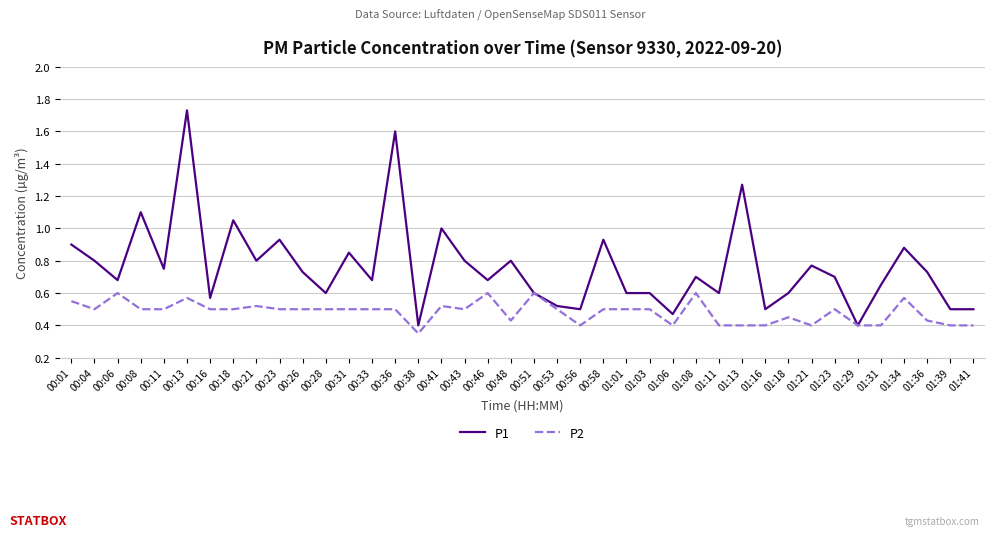

Rank the series at 01:08 from highest to lowest value.

P1, P2